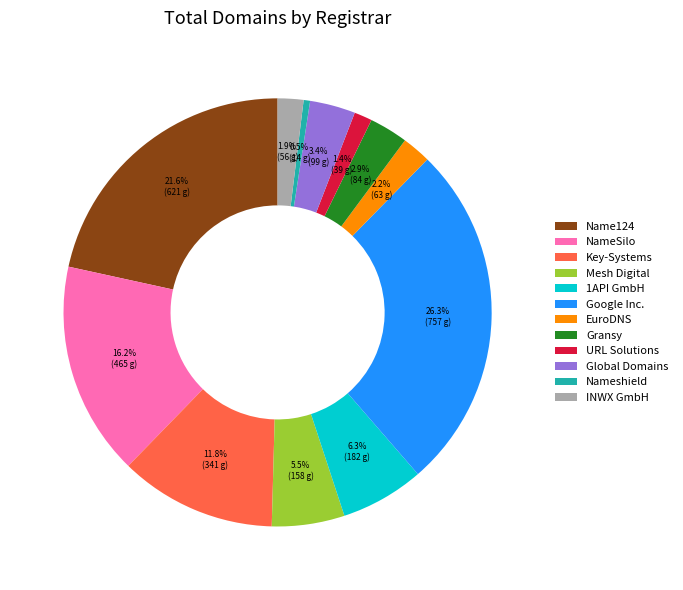

Does Nameshield represent more than half of the total?

No